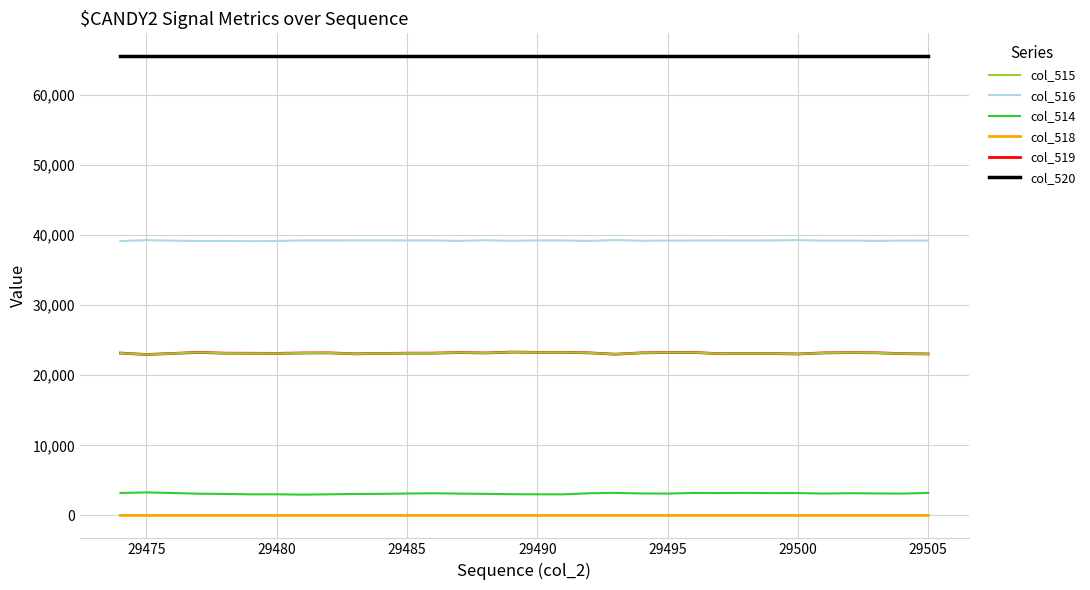

True or false: col_519 and col_514 intersect in this chart.

False